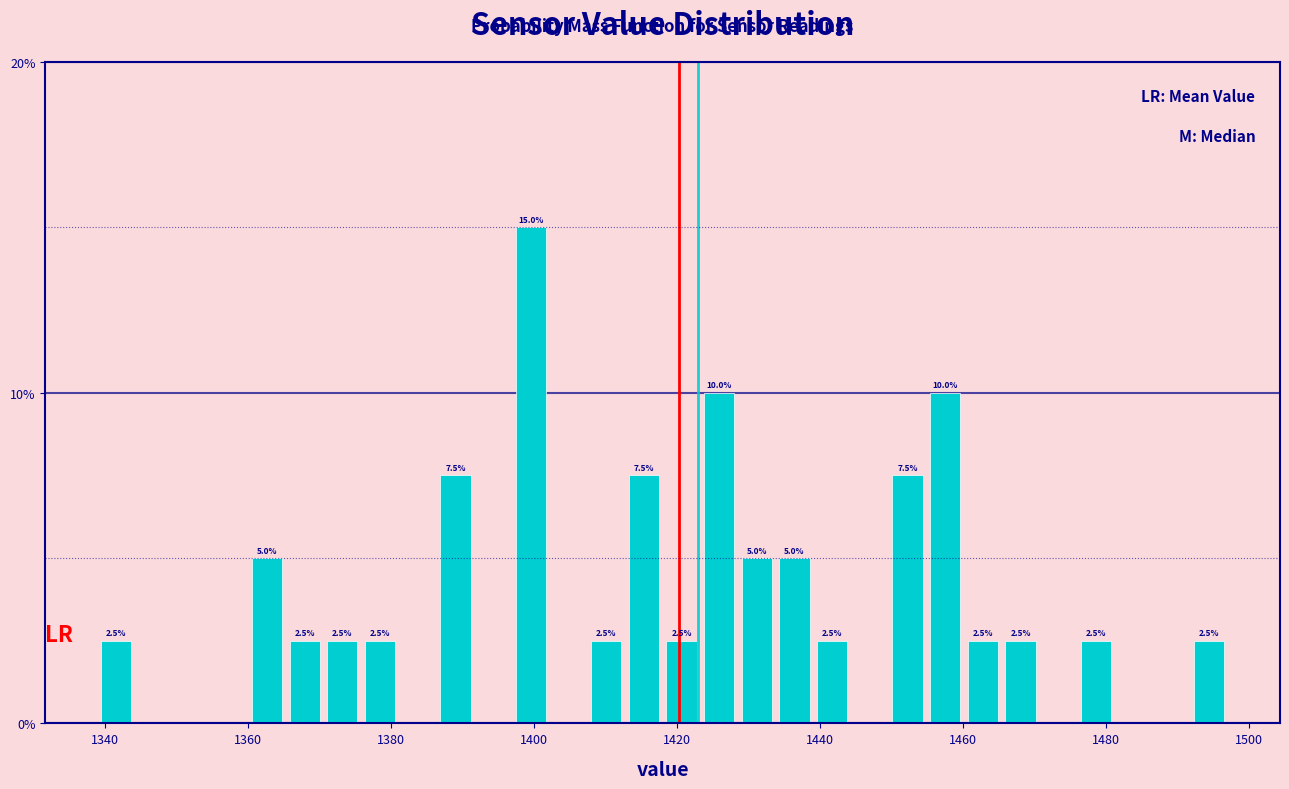

Around what value on the x-axis is the tallest bar? Give the approximate position of its centre, as read against the axis.

1400